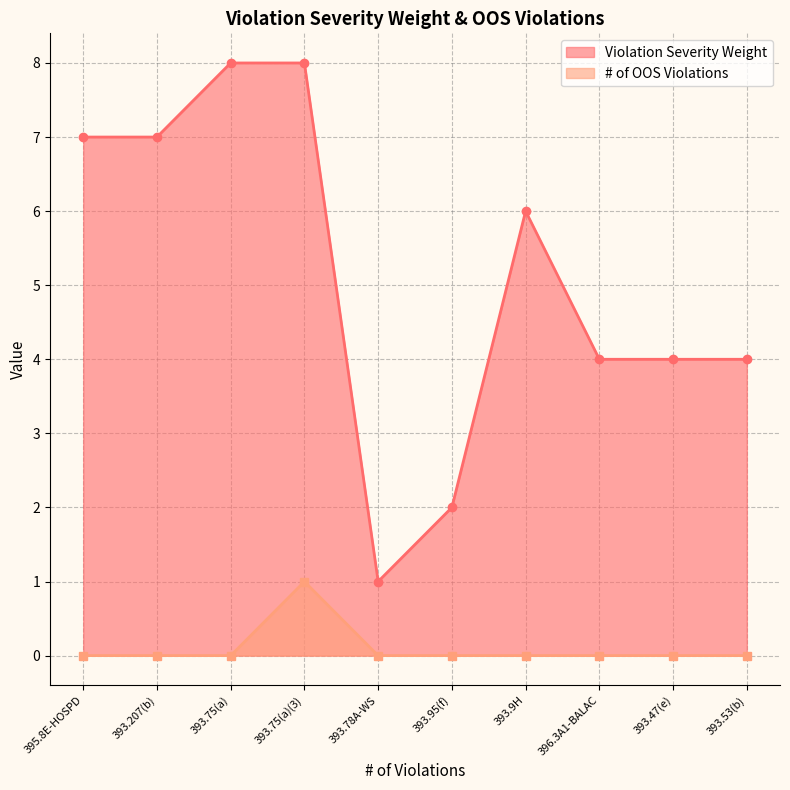

What is the label of the 9th point from the right?

393.207(b)